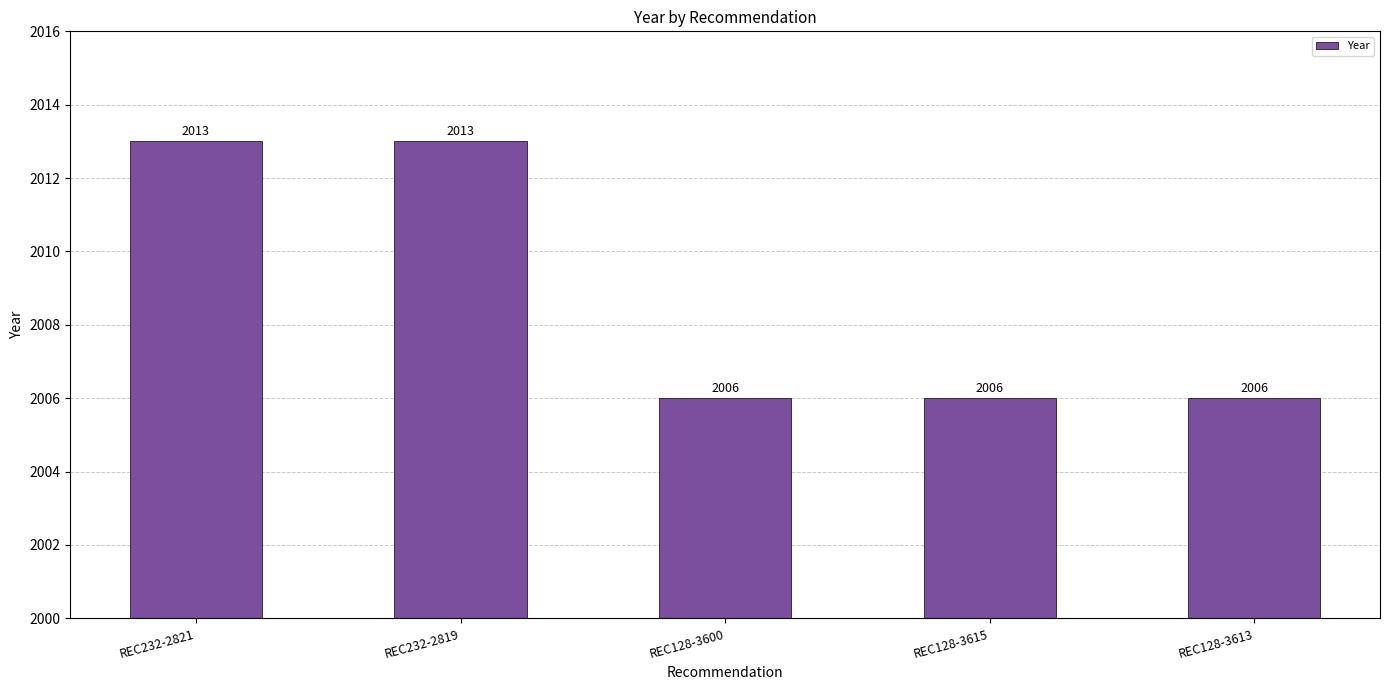

How many values are between 2006 and 2013?

5